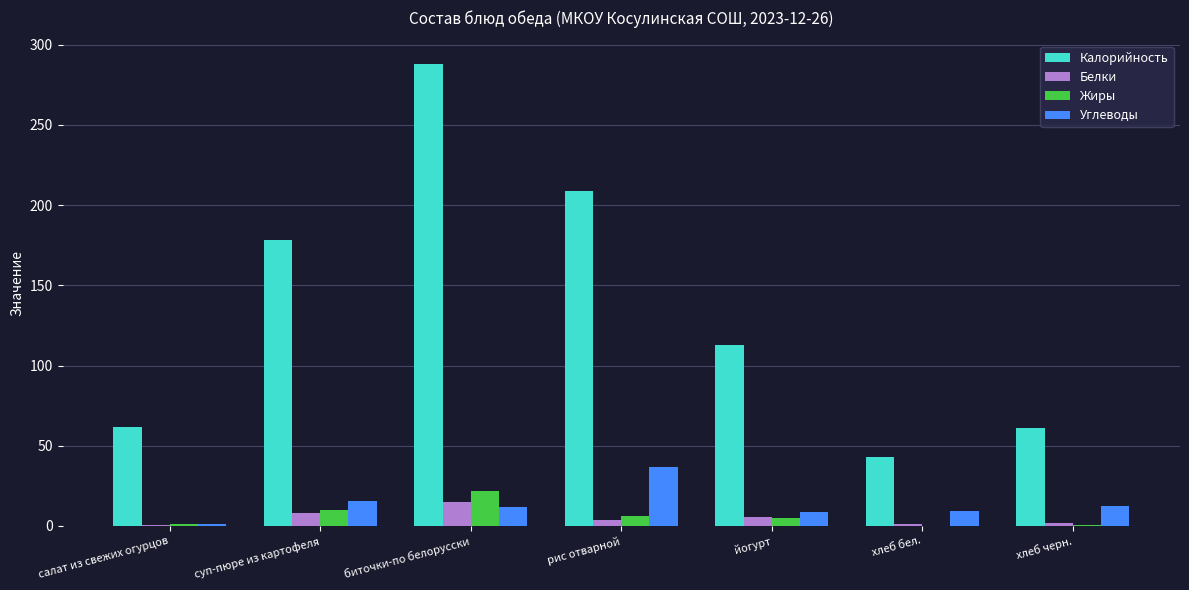

How many groups of bars are there?

7